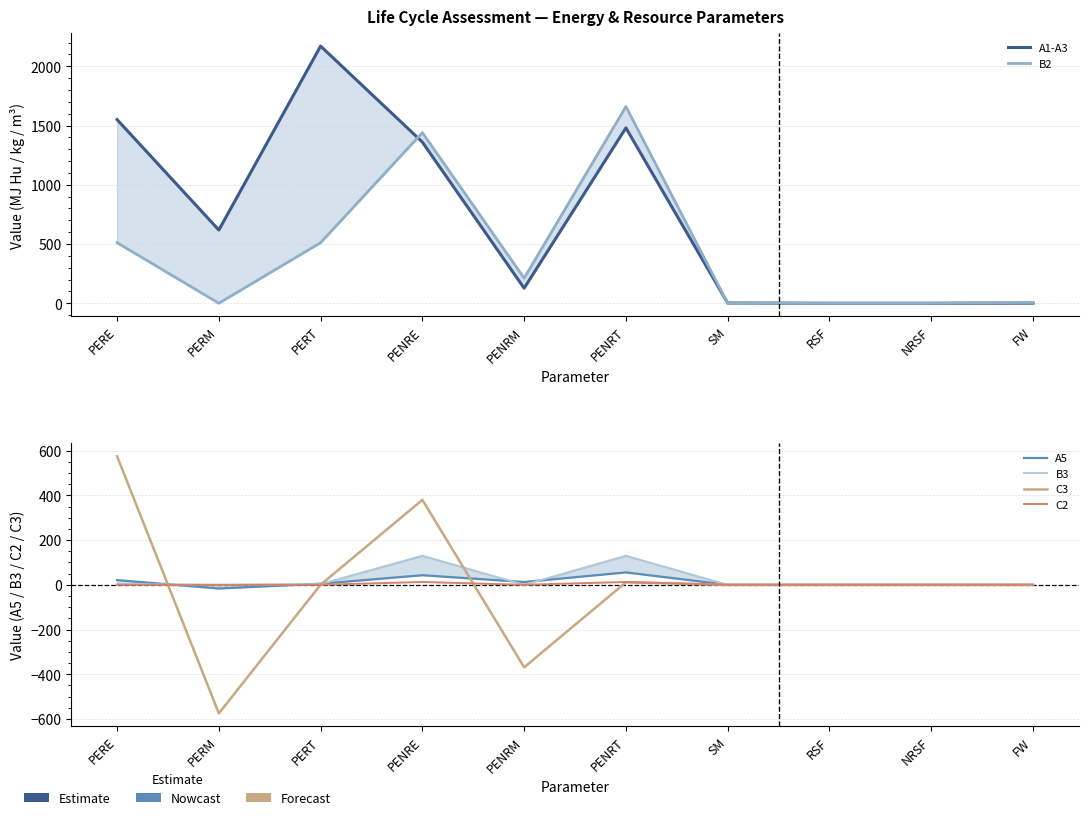

In A1-A3, how many points are higher than both neighbors (excluding endpoints)?

2